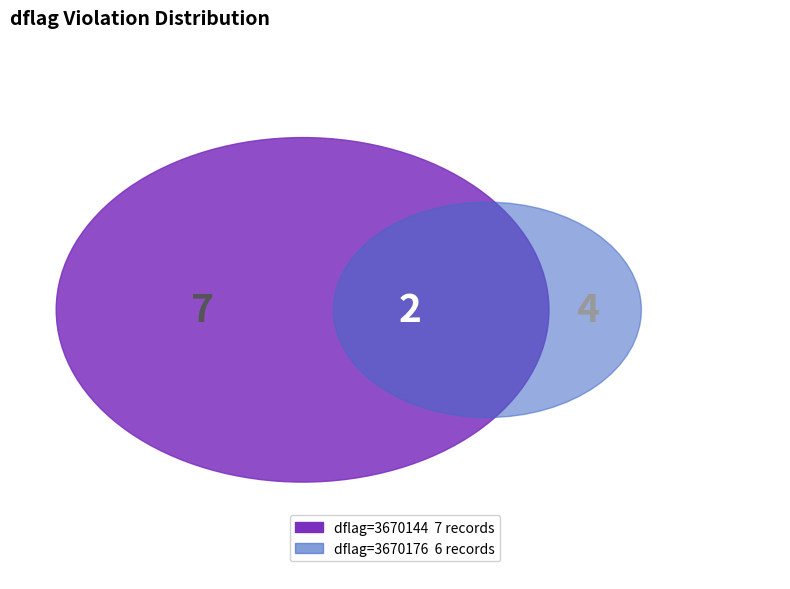

Rank the categories by value from lowest to highest.

3670176, 3670144